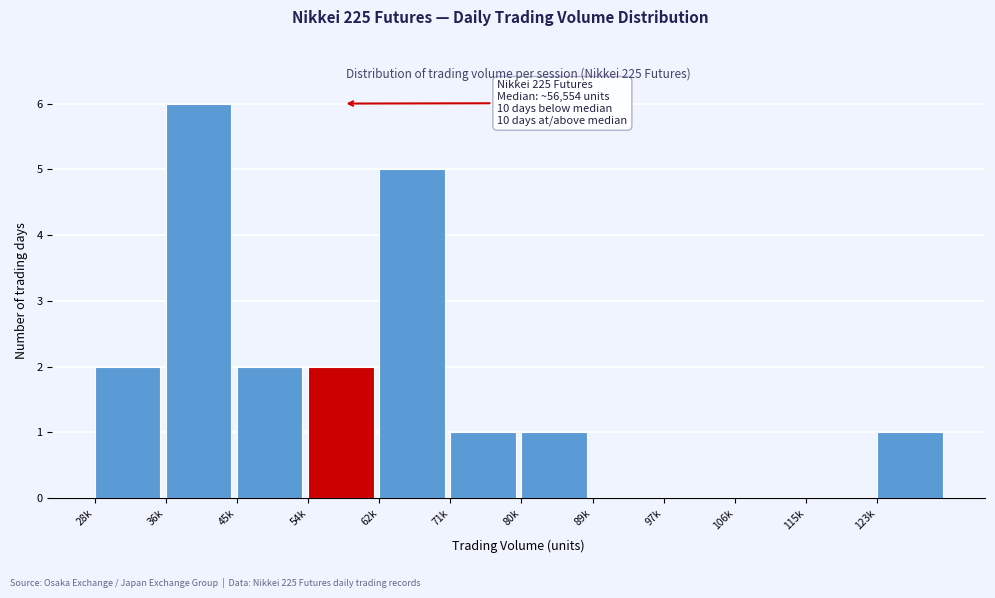

Reading right to left, list all the values displayed in this chart.

123k=1	115k=0	106k=0	97k=0	89k=0	80k=1	71k=1	62k=5	54k=2	45k=2	36k=6	28k=2